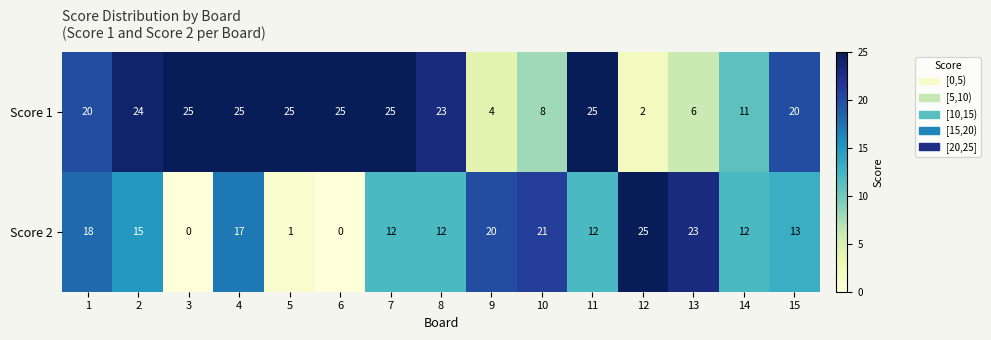

What is the average value of the Score 1 series?

18